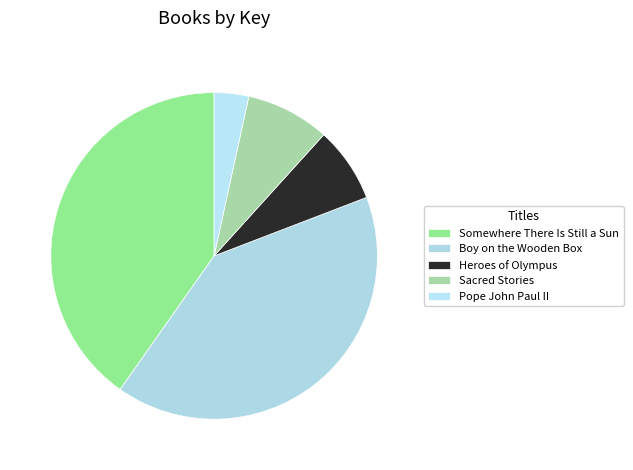

What is the ratio of the value at Heroes of Olympus to the value at Somewhere There Is Still a Sun?

0.2